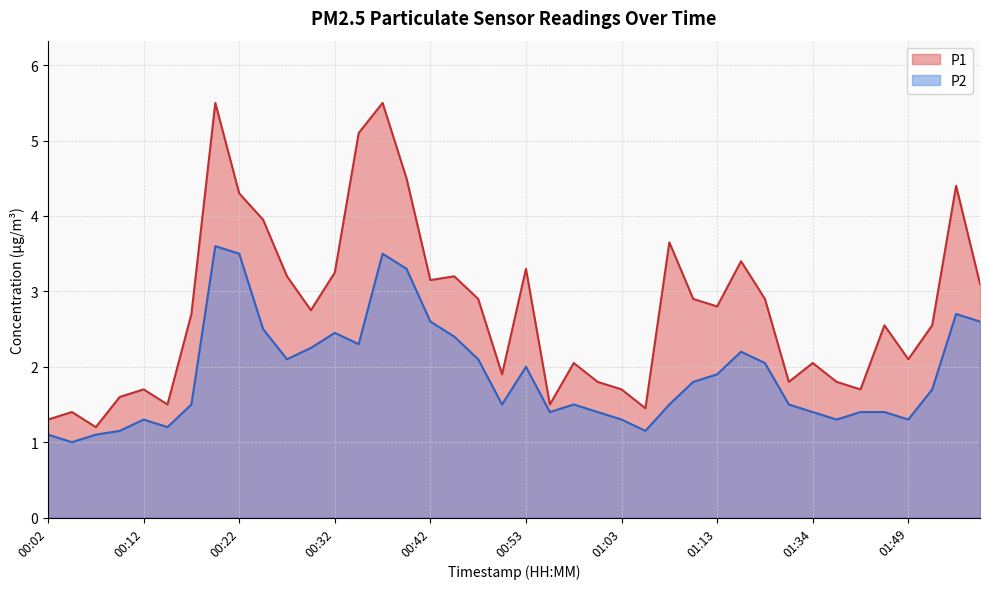

List the labels in order of P2 value, smallest first.

00:04, 00:02, 00:07, 00:09, 01:06, 00:14, 00:12, 01:03, 01:41, 01:49, 00:55, 01:01, 01:34, 01:43, 01:46, 00:17, 00:50, 00:58, 01:08, 01:28, 01:51, 01:11, 01:13, 00:53, 01:18, 00:27, 00:48, 01:16, 00:30, 00:35, 00:45, 00:32, 00:25, 00:42, 01:57, 01:54, 00:40, 00:22, 00:37, 00:19